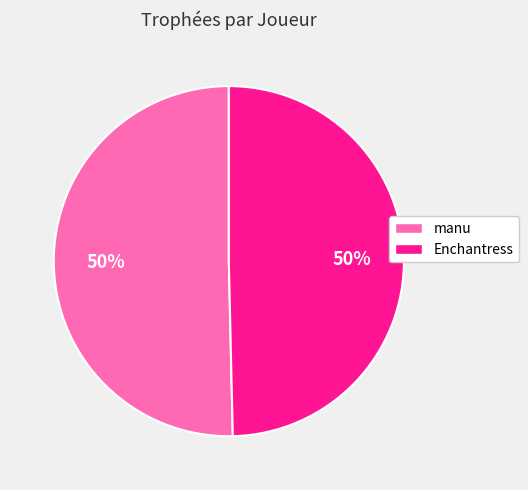

To the nearest percent, what is the average slice percentage?

50%